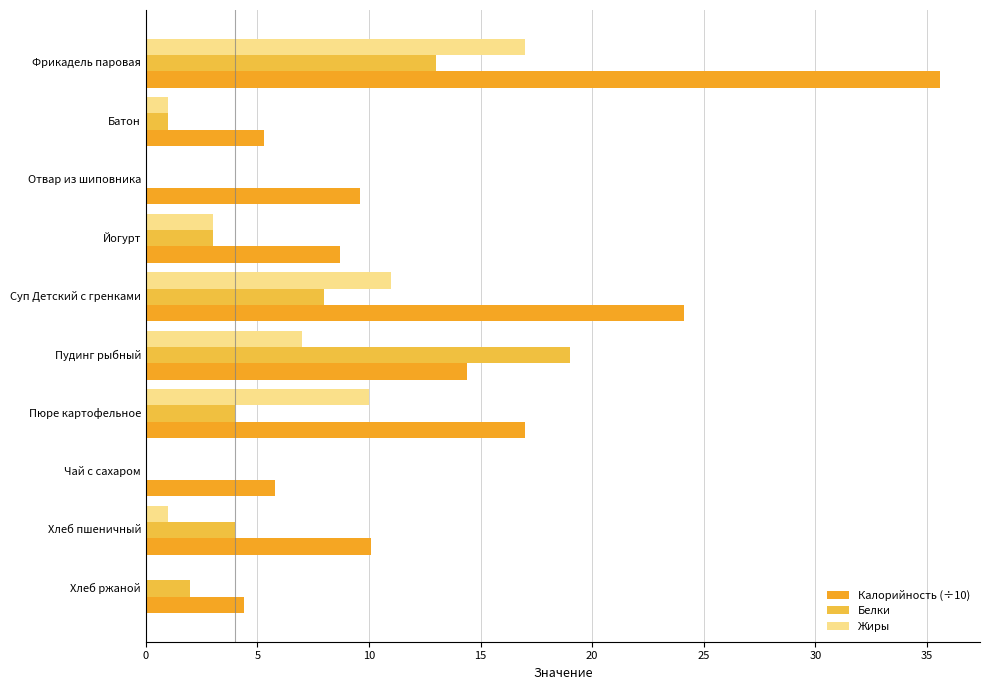

Count the number of data series in this chart.

3